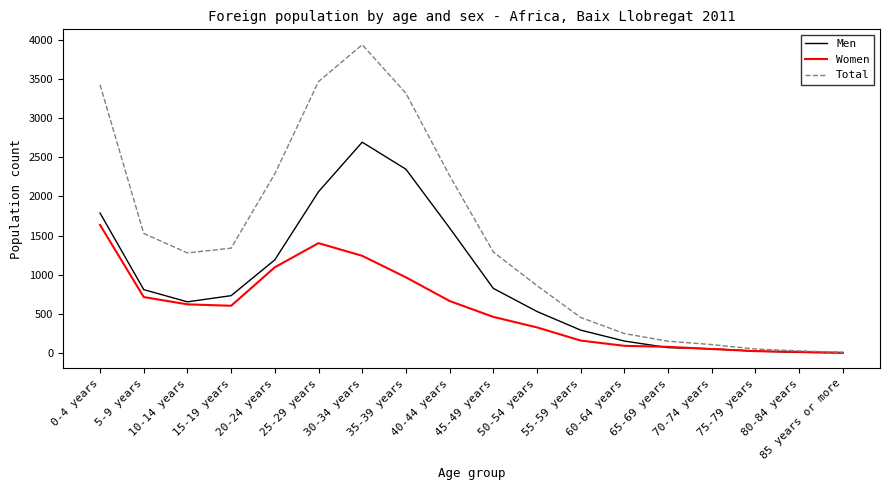

Which category has the highest value in the Men series?

30-34 years